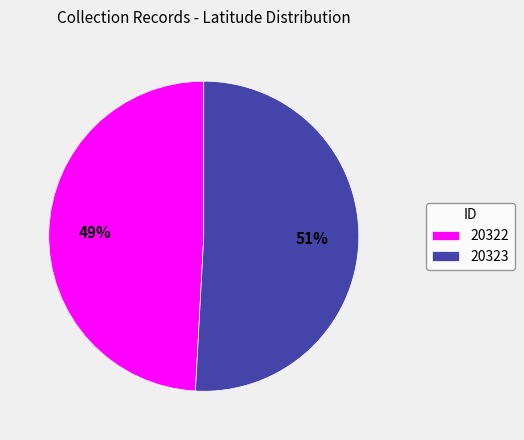

Count the number of slices in the pie.

2